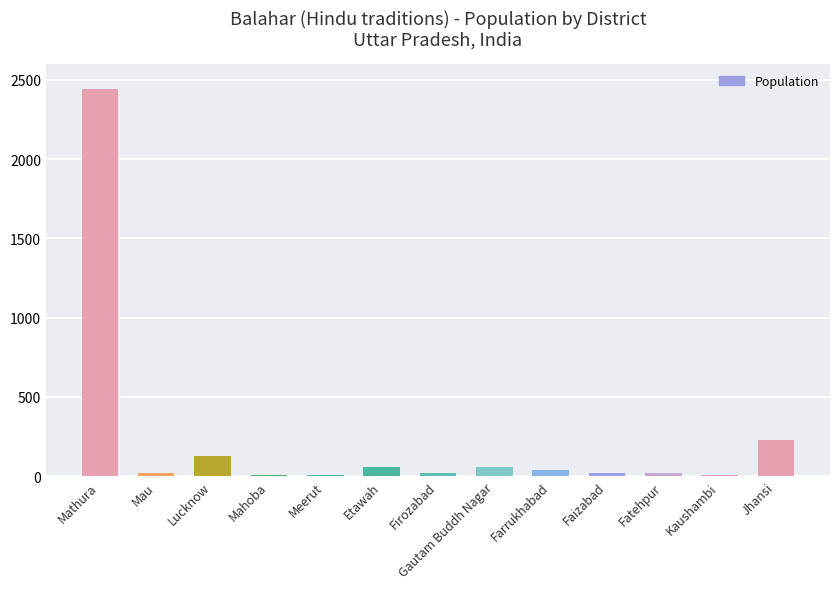

Between Lucknow and Kaushambi, which is larger?

Lucknow